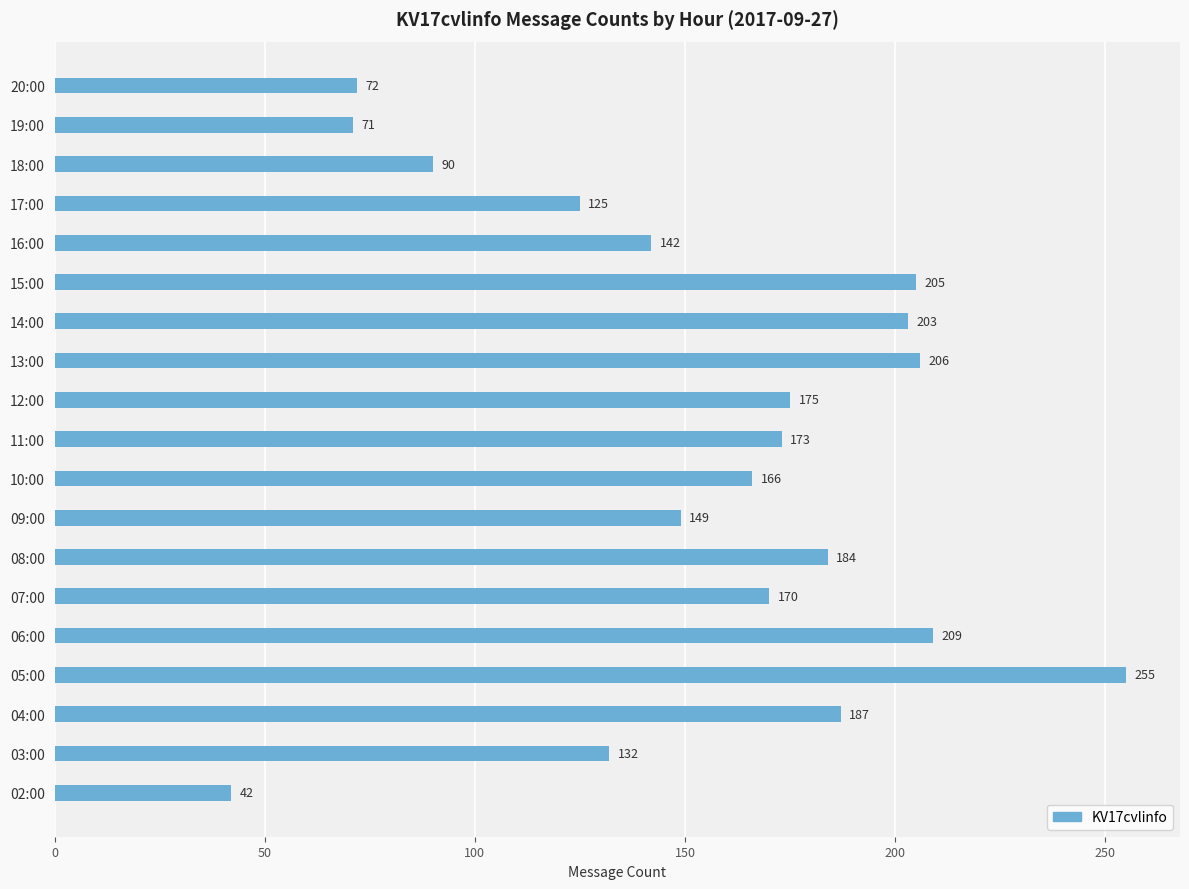

At which category does the chart reach its peak across all series?

05:00